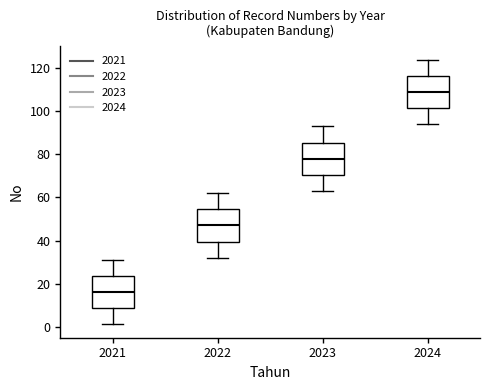

Reading left to right, read every box against the y-axis: the position of its median line, the range the box covers, and the ends of its whiskers. The values are not printed on the chart, so give them approximately, as read against the axis.

2021: median 16, box 8 to 24, whiskers 2 to 32
2022: median 48, box 40 to 54, whiskers 32 to 62
2023: median 78, box 70 to 86, whiskers 64 to 94
2024: median 110, box 102 to 116, whiskers 94 to 124